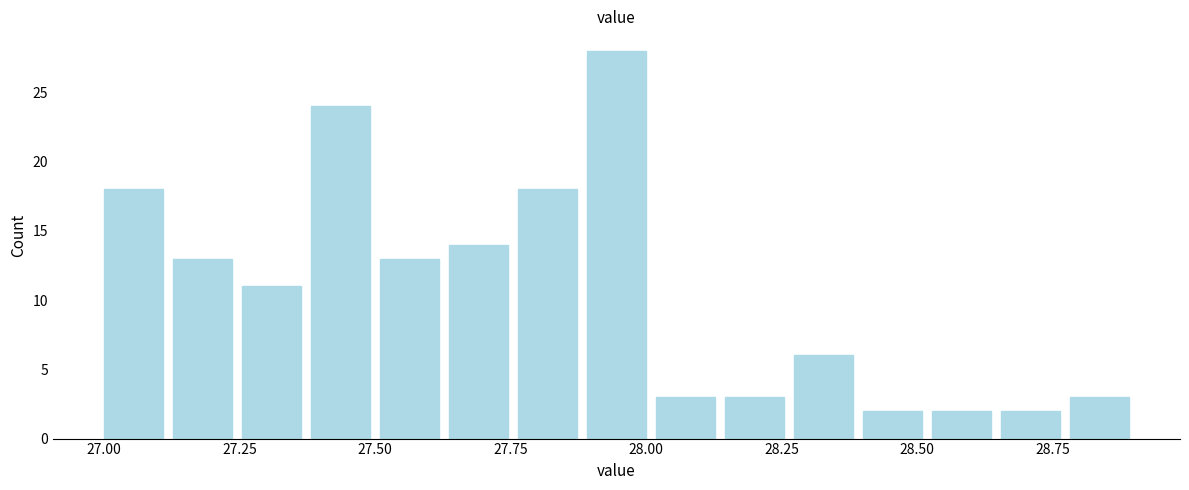

Read against the x-axis, roughly where is the centre of the tallest bar?

27.95